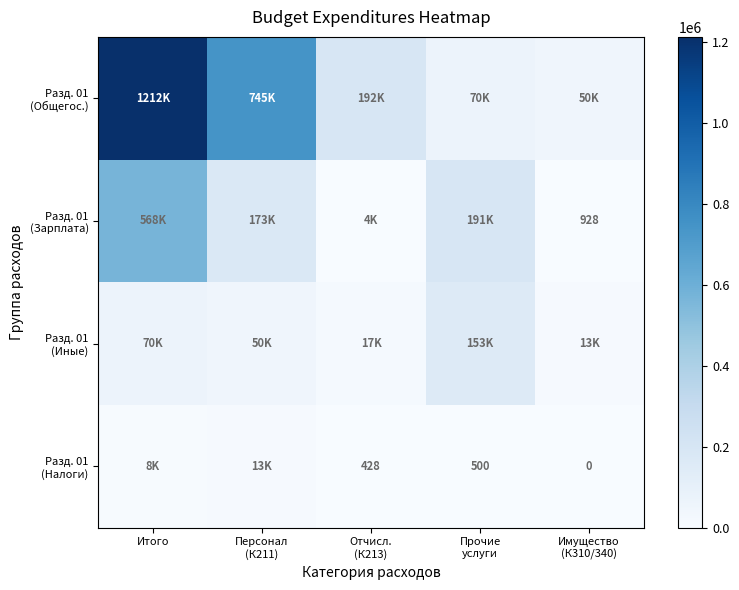

At which category is the sum across all series the highest?

Итого